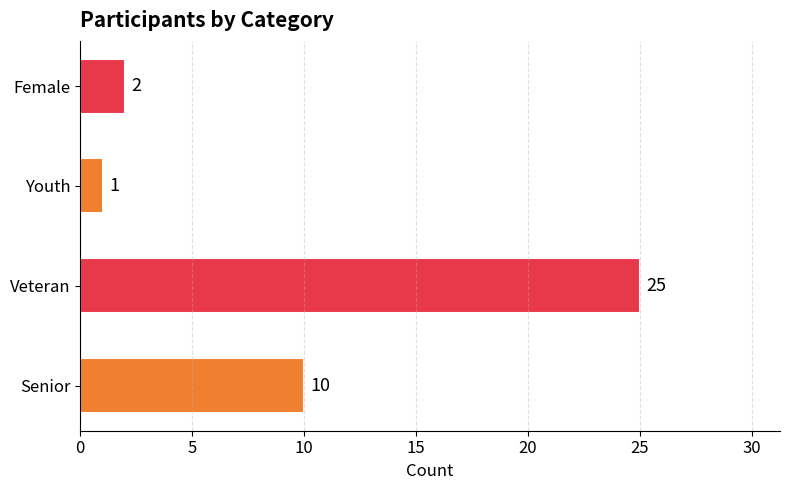

Reading bottom to top, extract all data points from this chart.

10	25	1	2